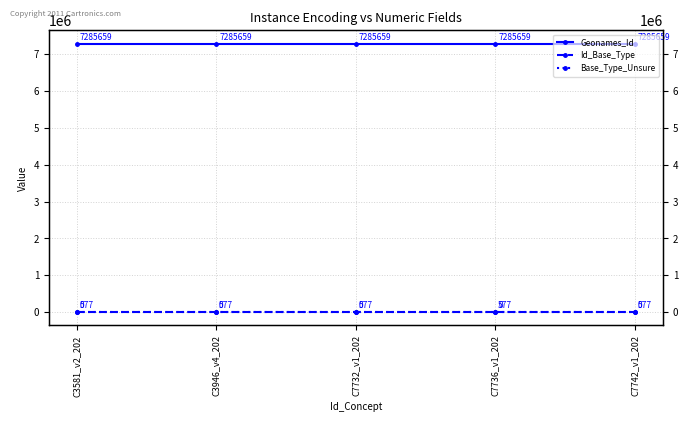

Which series has the largest total across all categories?

Geonames_Id